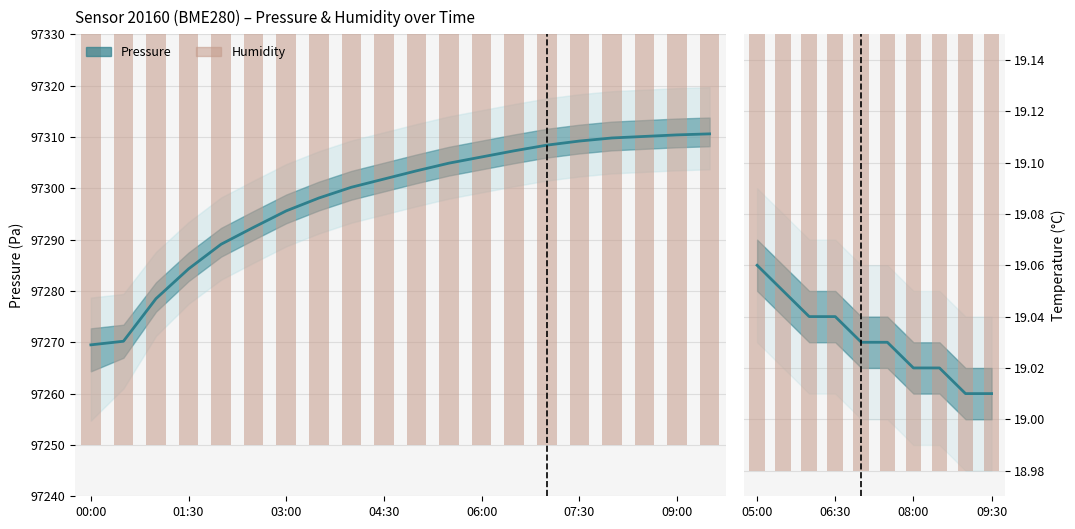

What is the difference between the maximum and minimum values in the pressure_mean series?

41.1